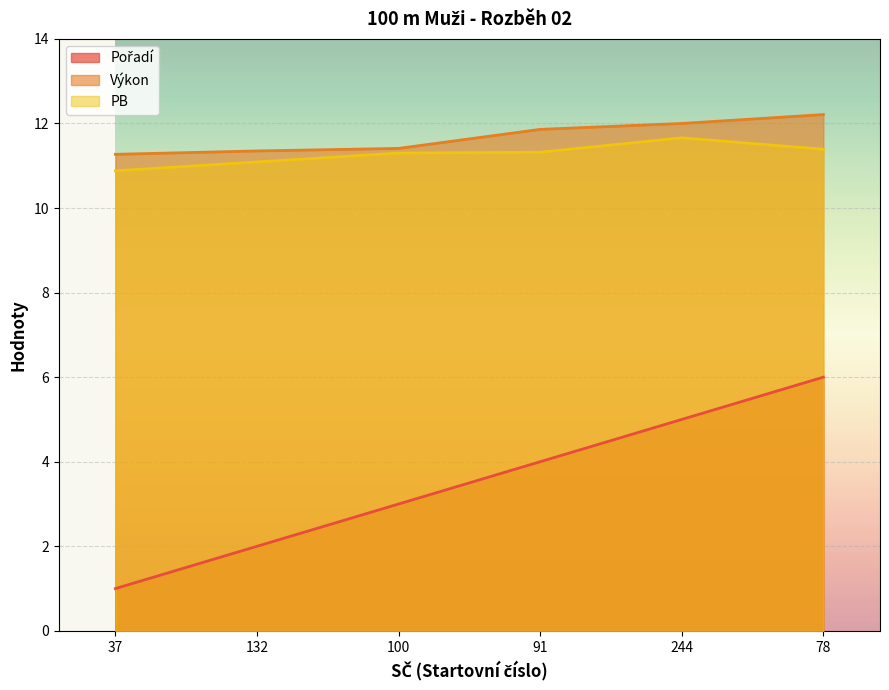

What is the total value across all series at 100?

25.7